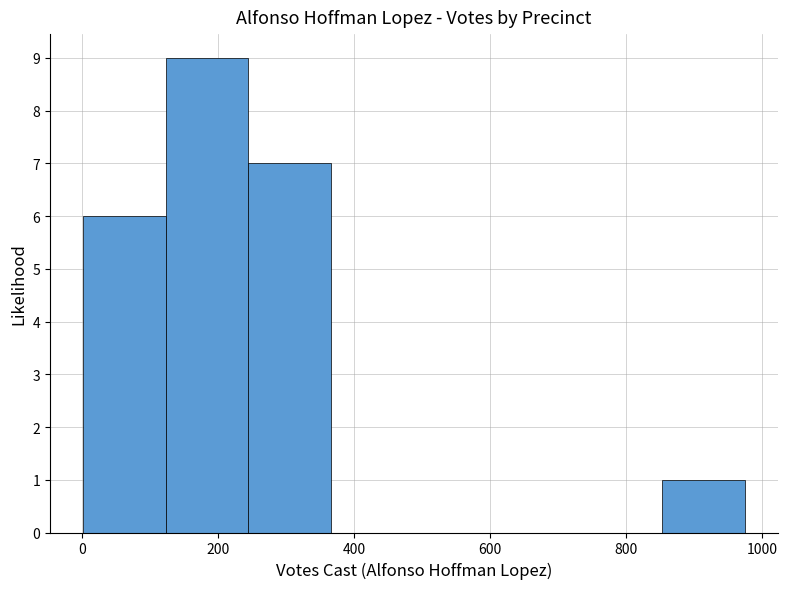

How tall is the bar that spans 120 to 240 on the x-axis? Neither the bar edges nor the heights are printed on the chart, so give them approximately, as read against the axes.

9